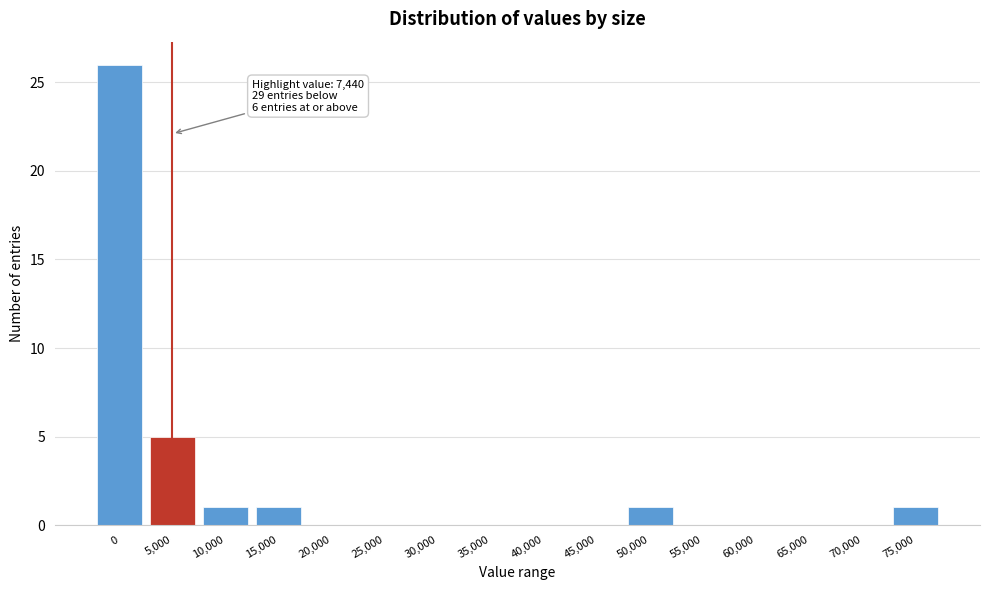

Reading right to left, extract all data points from this chart.

75,000=1	70,000=0	65,000=0	60,000=0	55,000=0	50,000=1	45,000=0	40,000=0	35,000=0	30,000=0	25,000=0	20,000=0	15,000=1	10,000=1	5,000=5	0=26